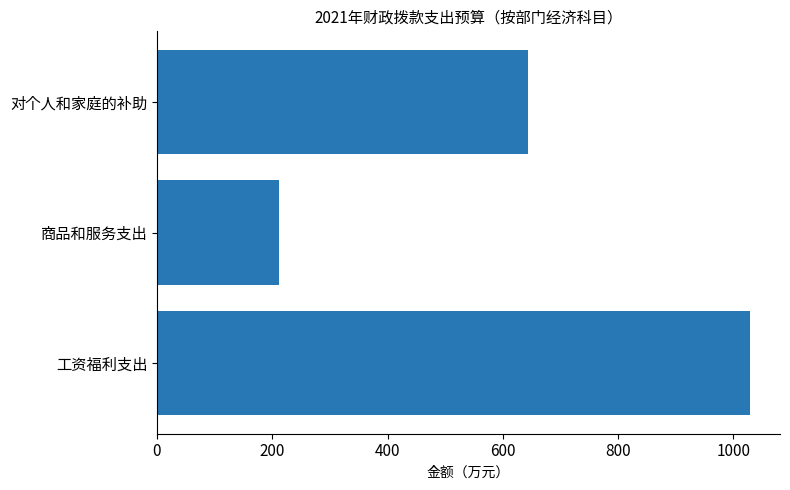

Reading bottom to top, list all the values displayed in this chart.

1029.5	211.3	643.2